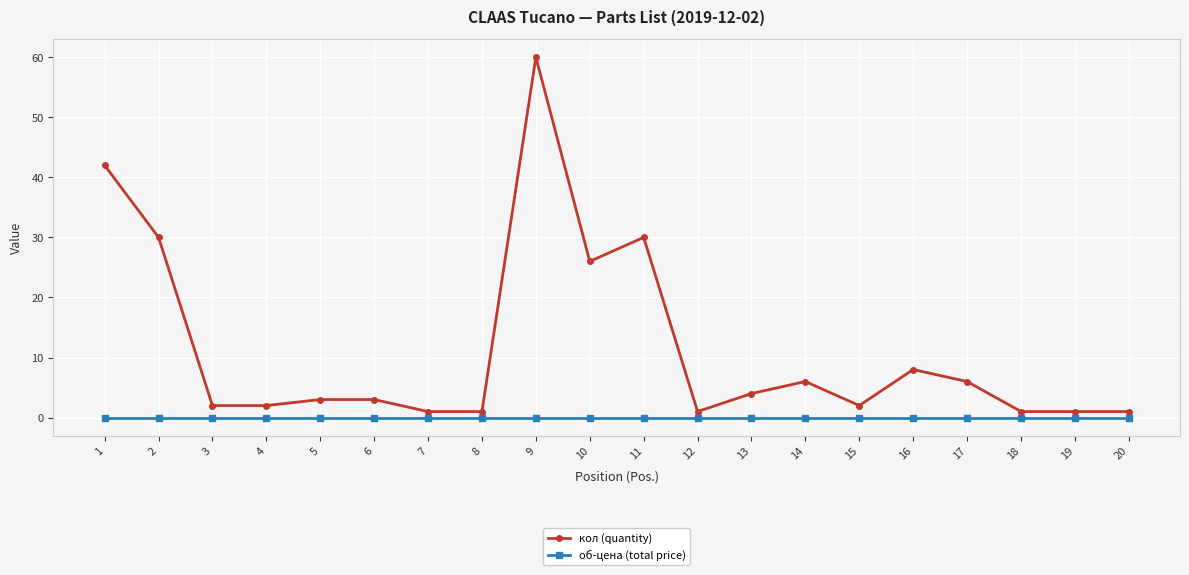

Which series has the largest total across all categories?

кол (quantity)